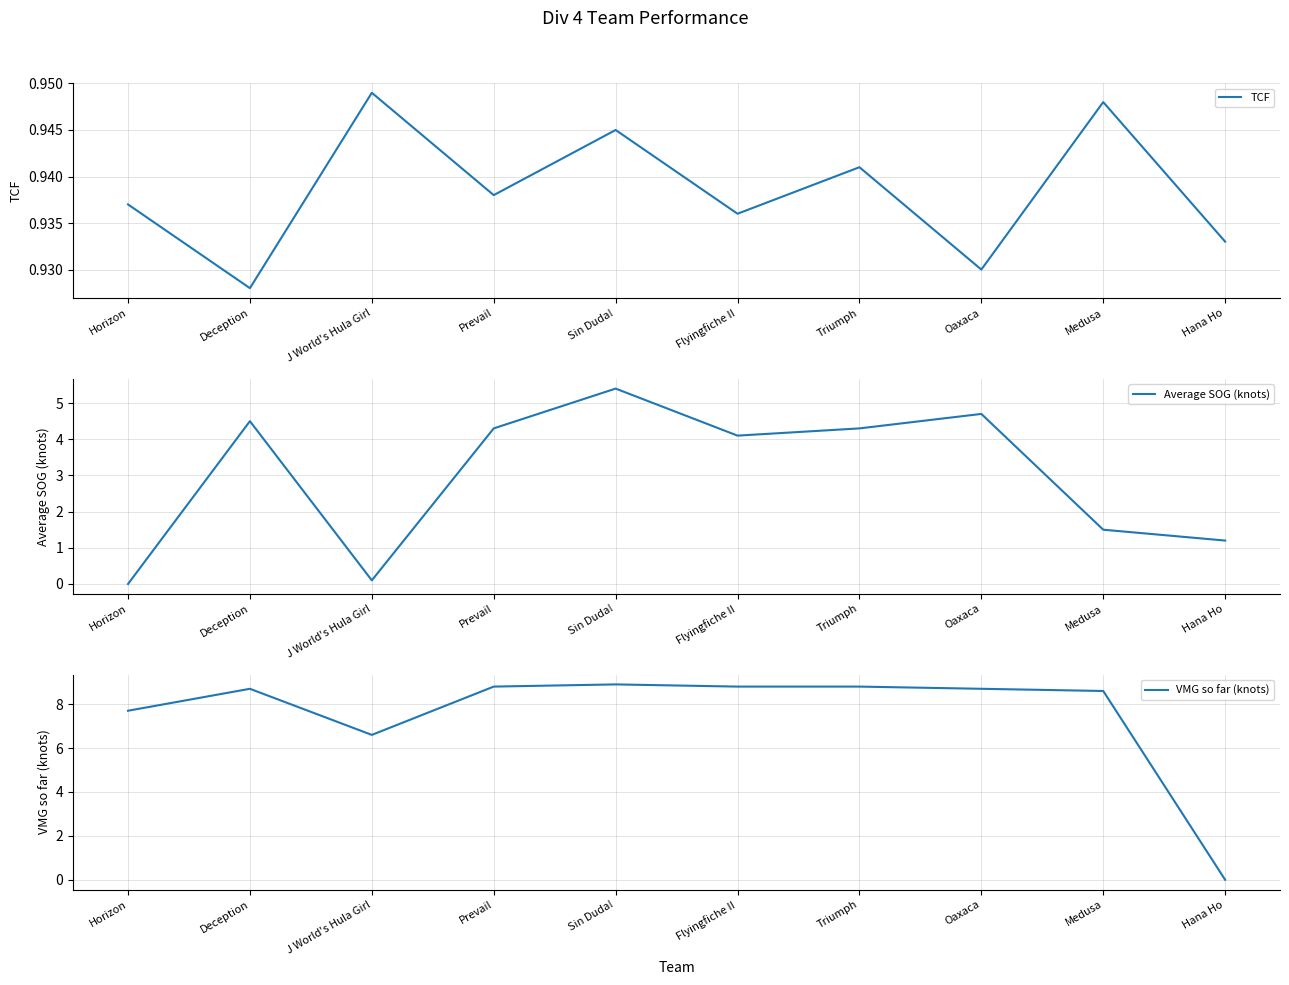

How many interior local peaks does the TCF series have?

4